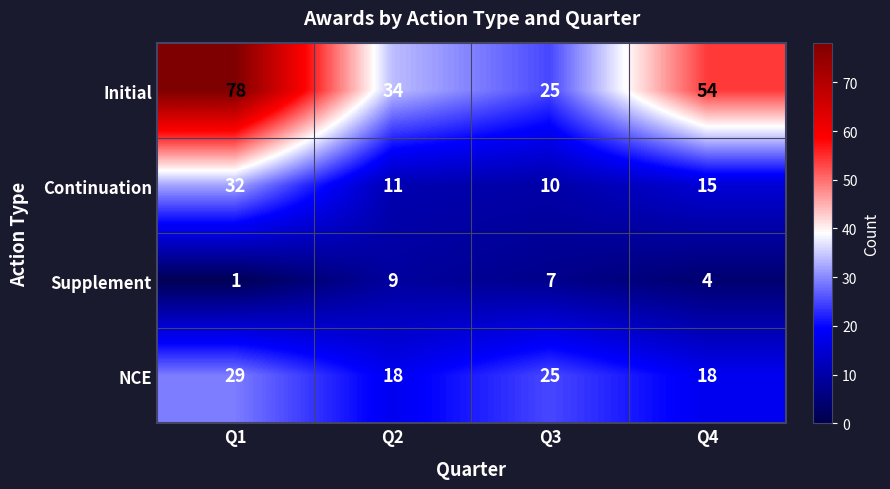

Is it true that Supplement equals 9 at Q2?

True